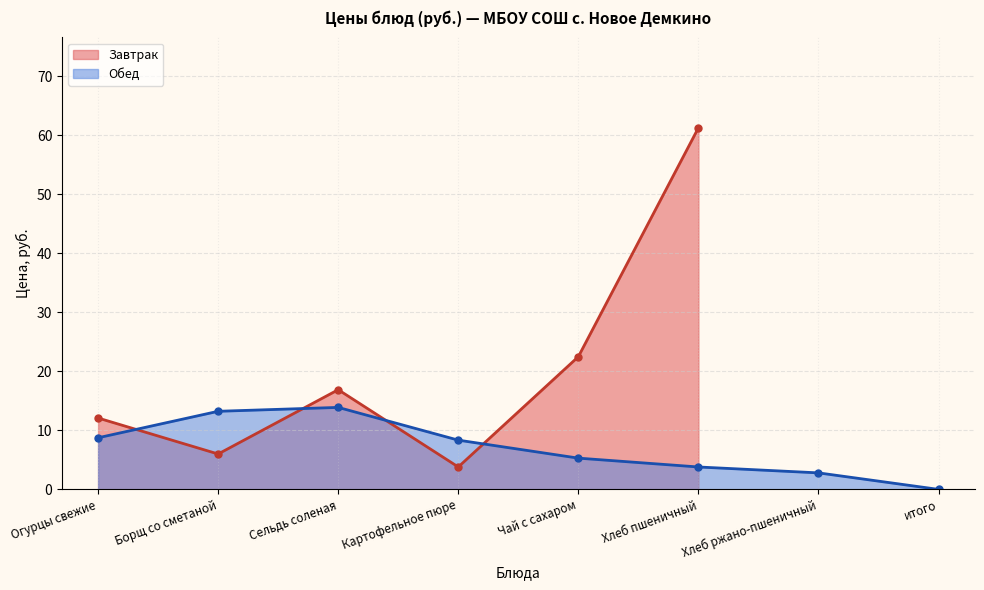

What is the value of the 7th point from the left?

2.8